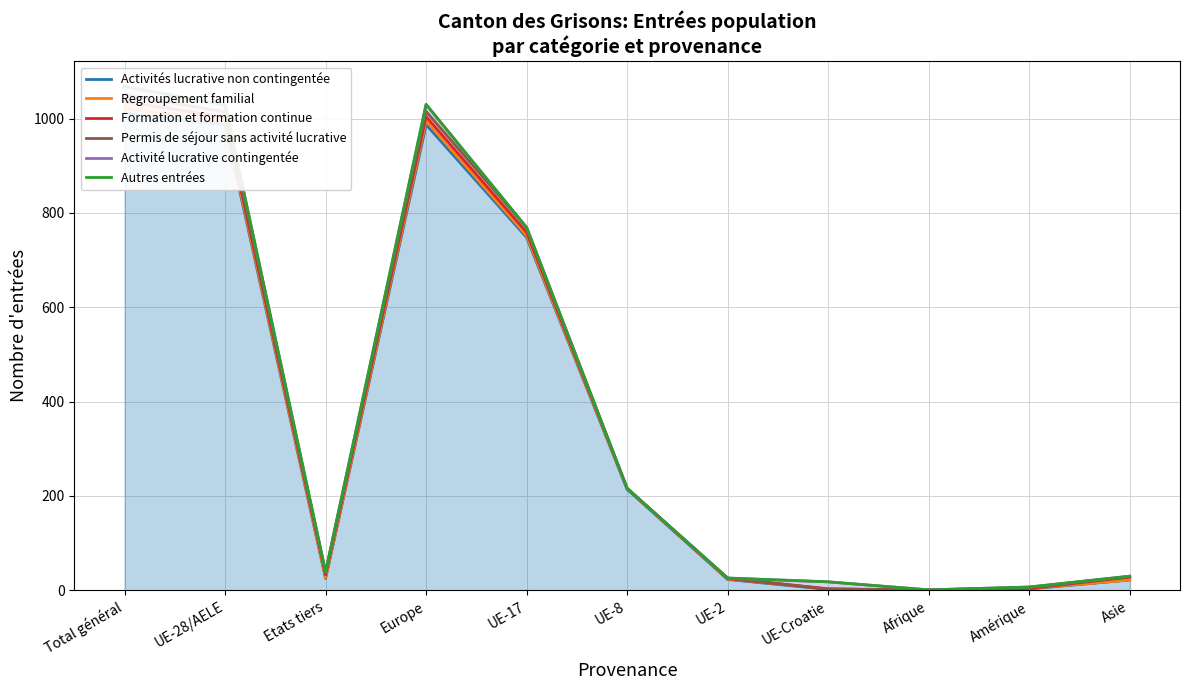

What is the greatest value displayed?

1068